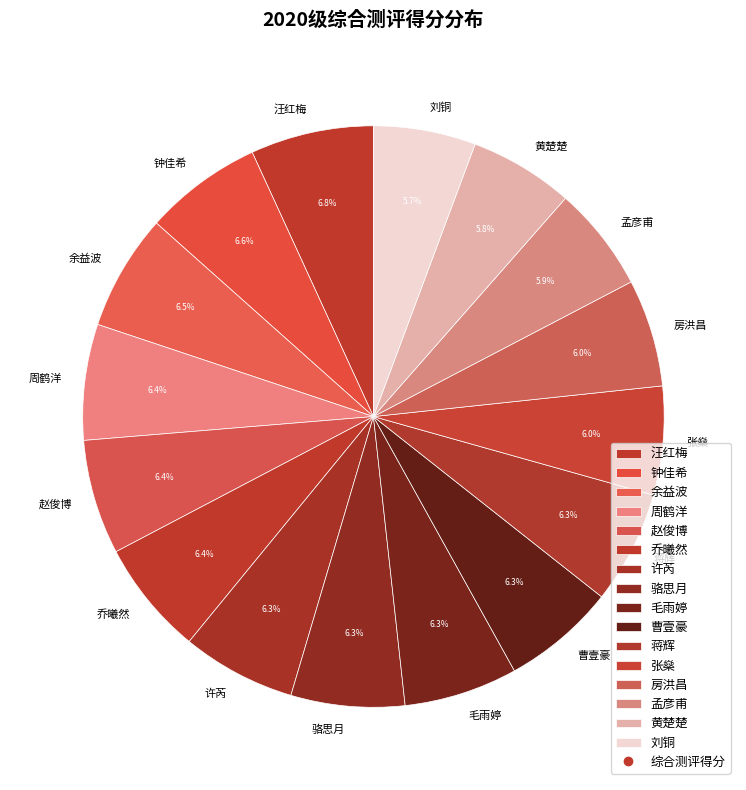

The 蒋辉 slice represents 1% of the pie. True or false?

False